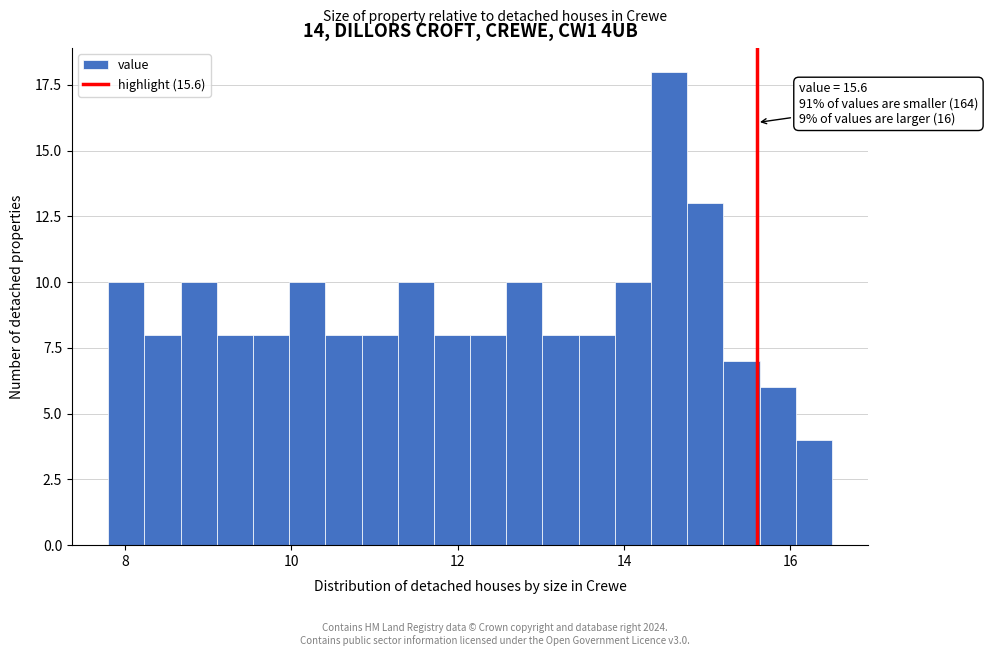

Read against the x-axis, roughly where is the centre of the tallest bar?

14.6